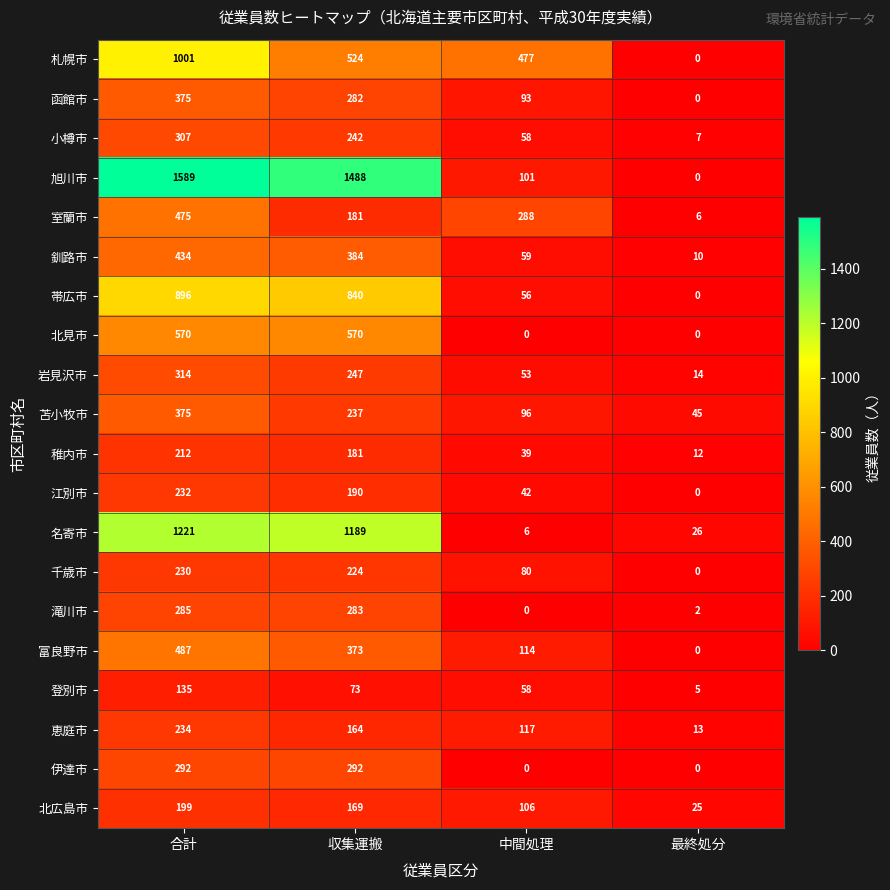

Count the number of categories in the chart.

4